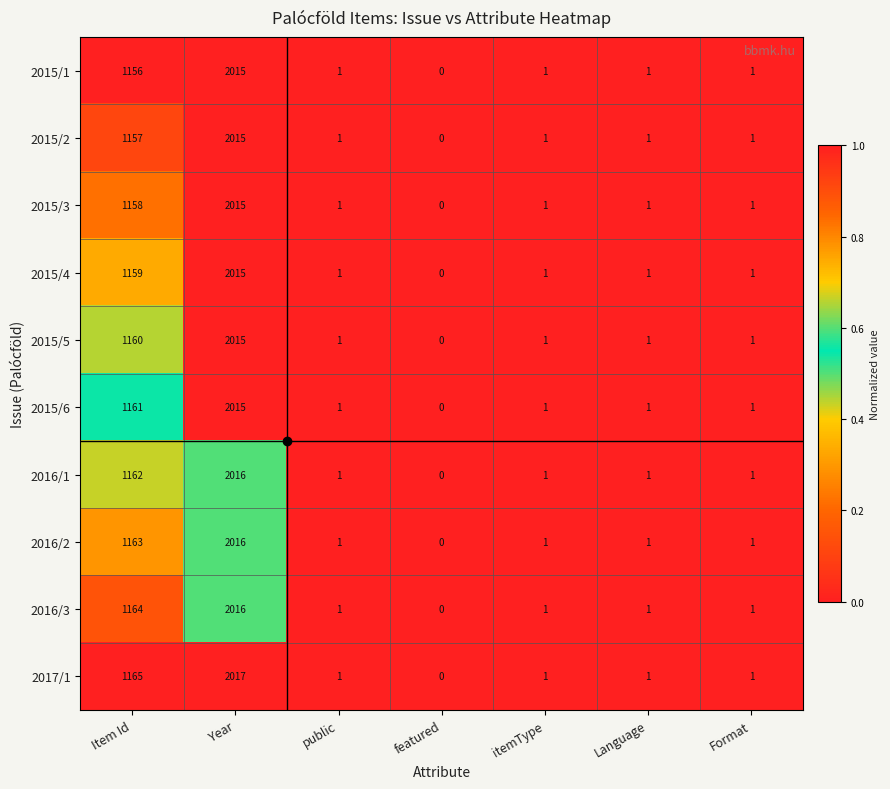

What is the average value of the 2015/5 series?

454